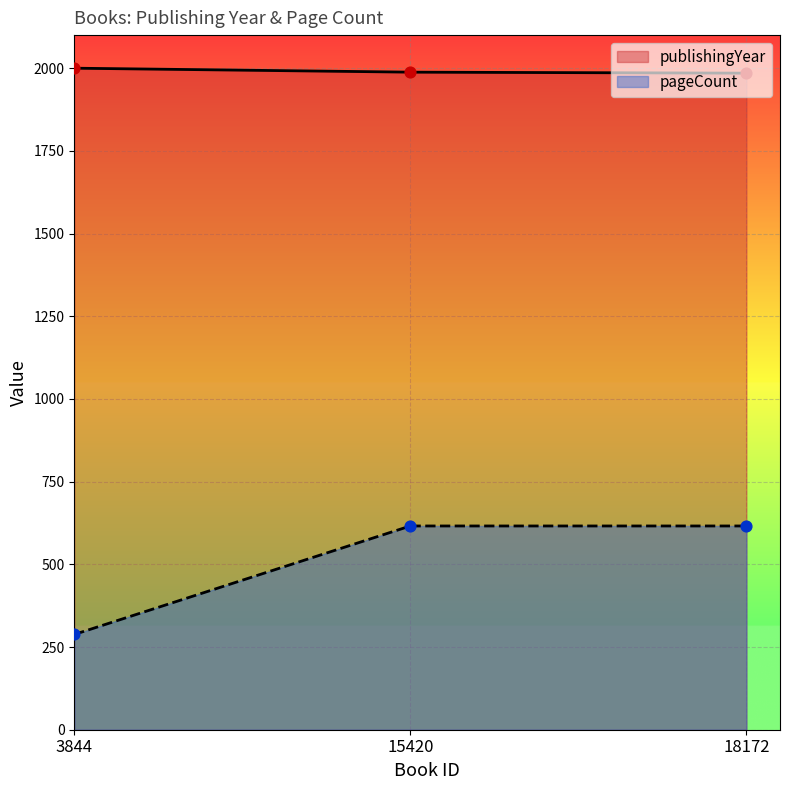

Which series has the largest Y range (max minus min)?

pageCount